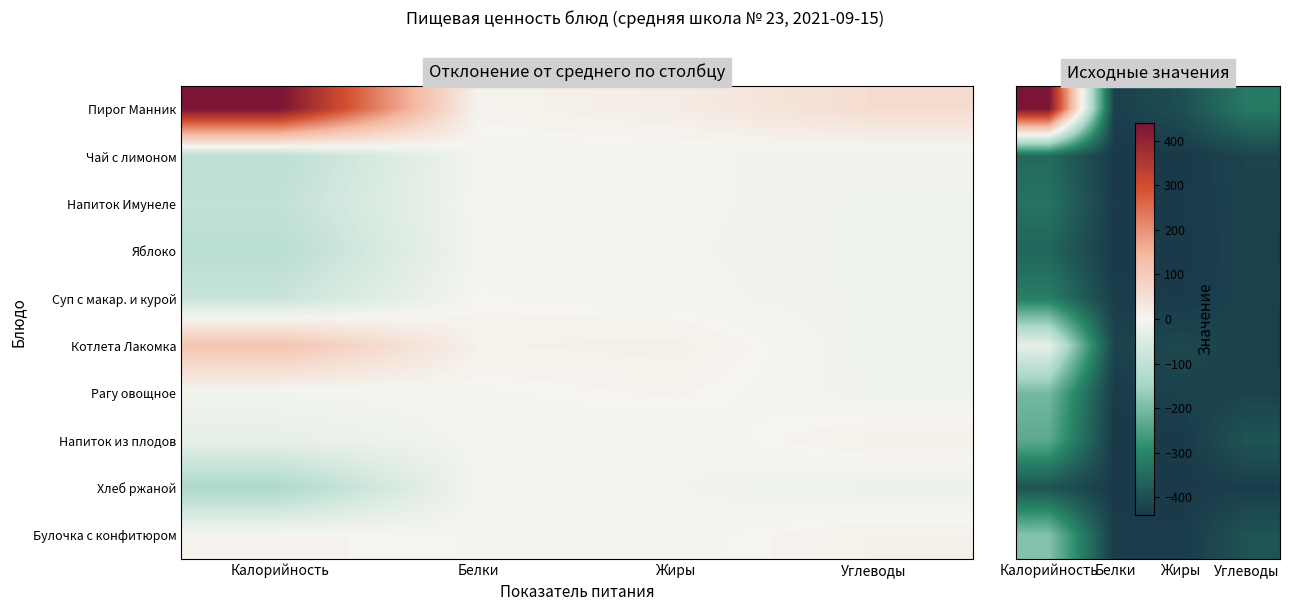

What is the average value of the Пирог Манник series?

182.2